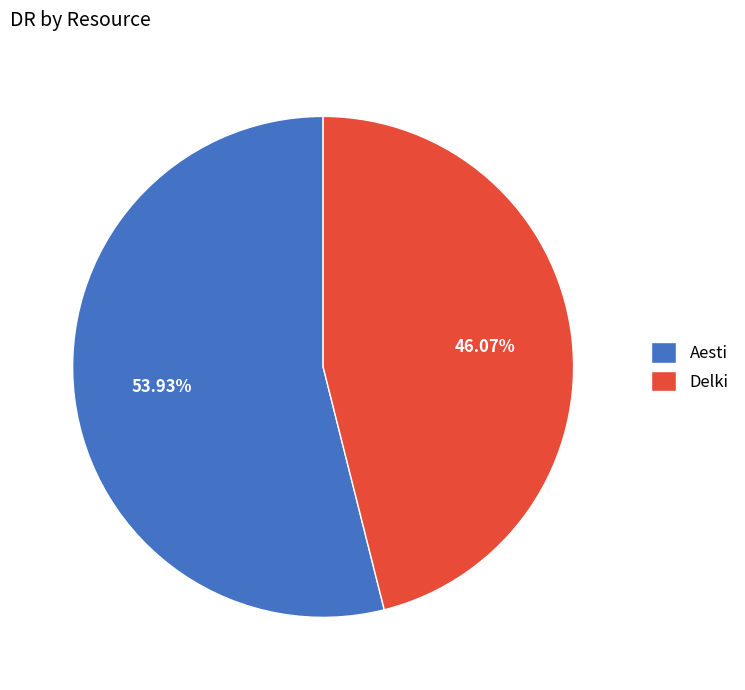

Approximately how many times larger is the value at Delki compared to Aesti?

0.9